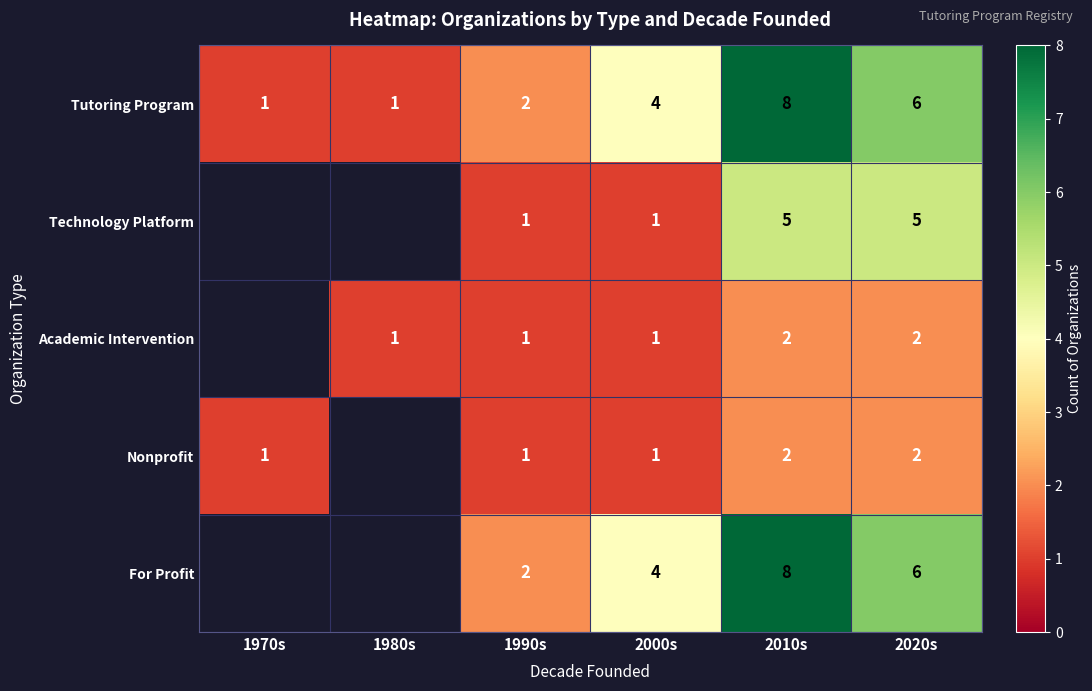

Is it true that Technology Platform equals 1 at 2000s?

True